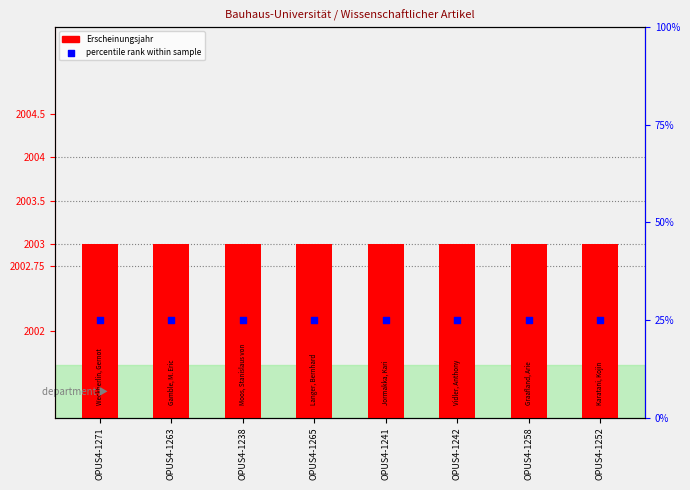

At which category is the sum across all series the highest?

OPUS4-1271